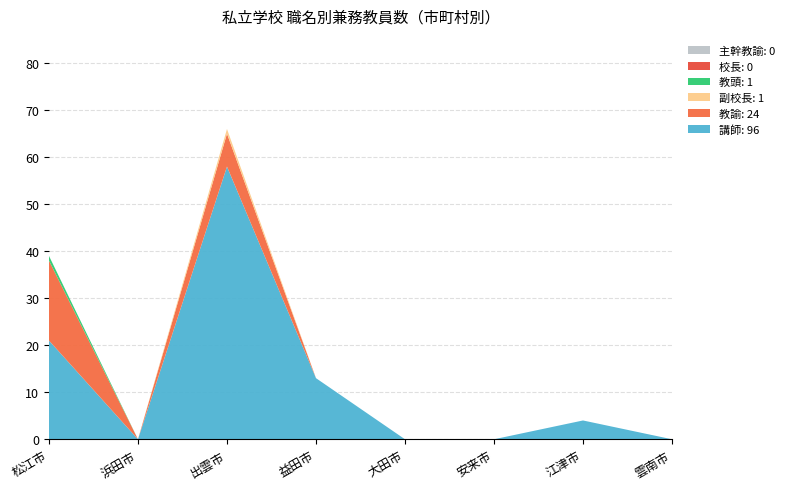

Reading right to left, what are all the values shown in this chart?

講師: 0	4	0	0	13	58	0	21
教諭: 0	0	0	0	0	7	0	17
副校長: 0	0	0	0	0	1	0	0
教頭: 0	0	0	0	0	0	0	1
校長: 0	0	0	0	0	0	0	0
主幹教諭: 0	0	0	0	0	0	0	0